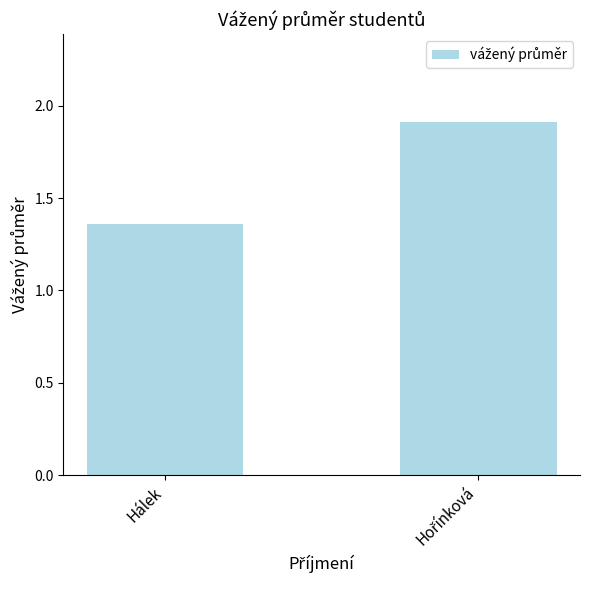

What is the label of the 2nd bar from the right?

Hálek